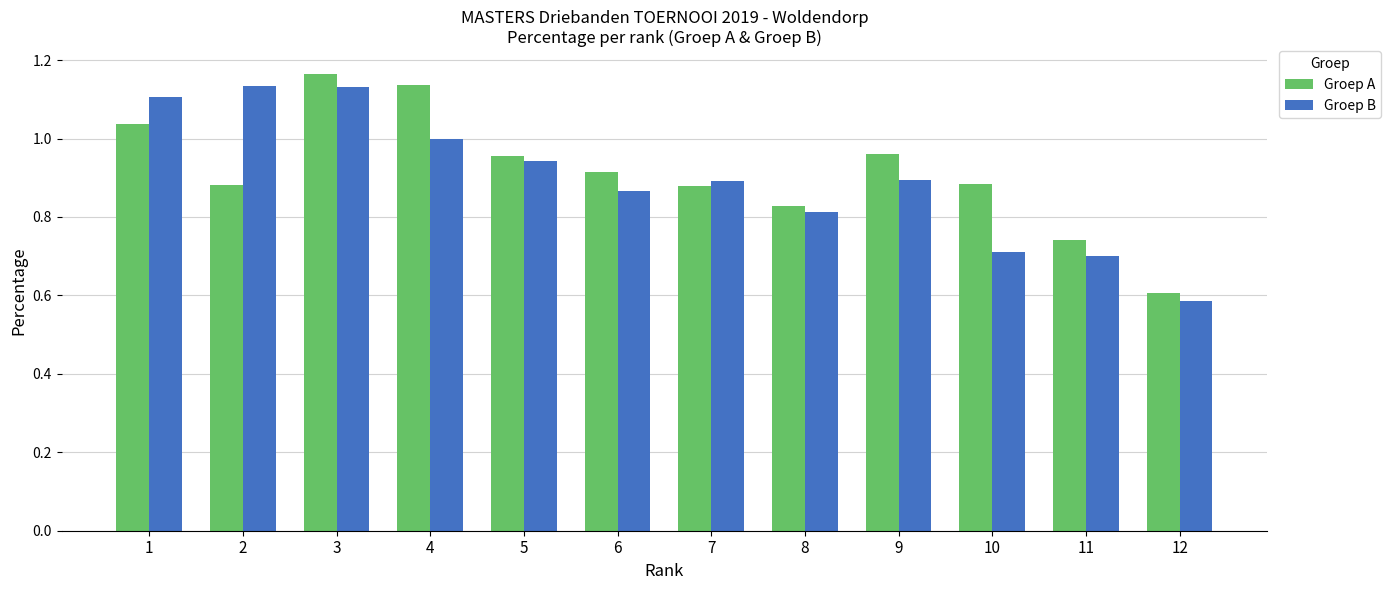

The value of Groep B at 12 is 0.6. True or false?

True